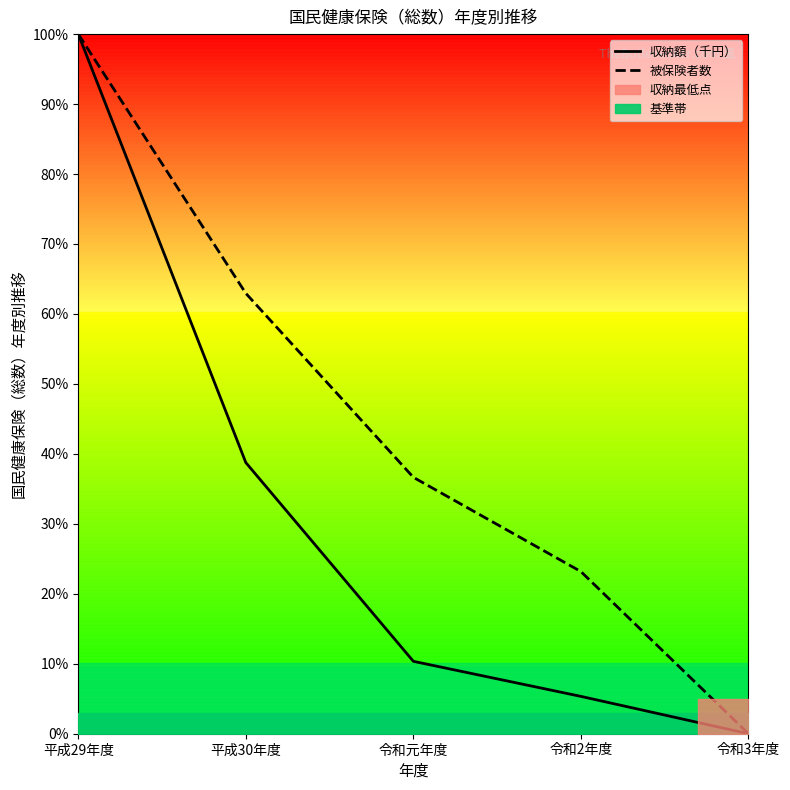

Which category has the highest value across all series?

平成29年度